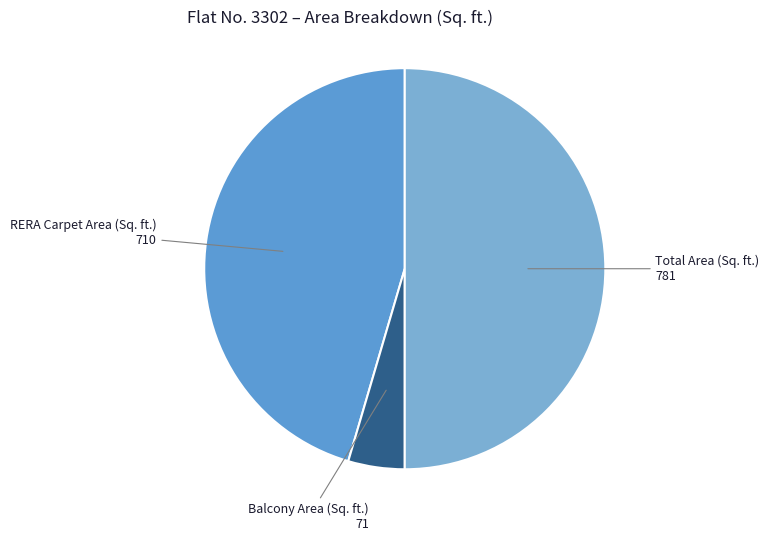

How many segments does this pie chart have?

3